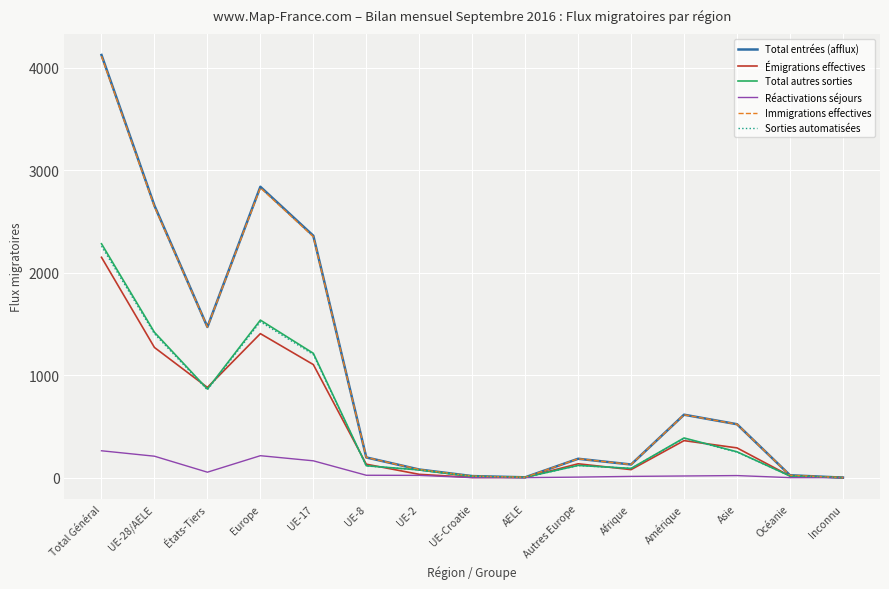

Between États-Tiers and Europe, which series saw the biggest shift?

Total entrées (afflux)